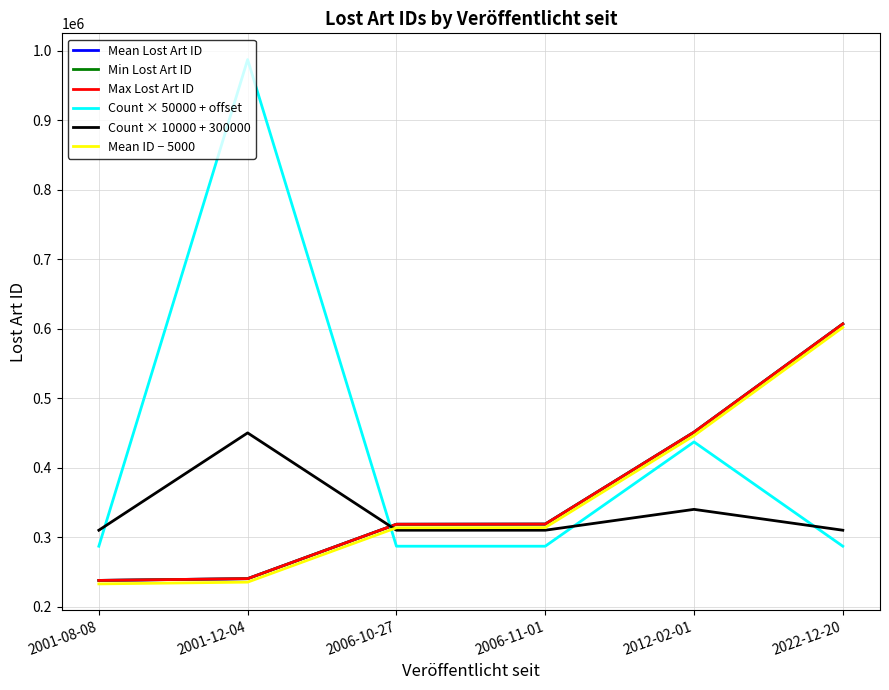

Where do Mean Lost Art ID and Count × 50000 + offset first cross each other?

2001-12-04 and 2006-10-27